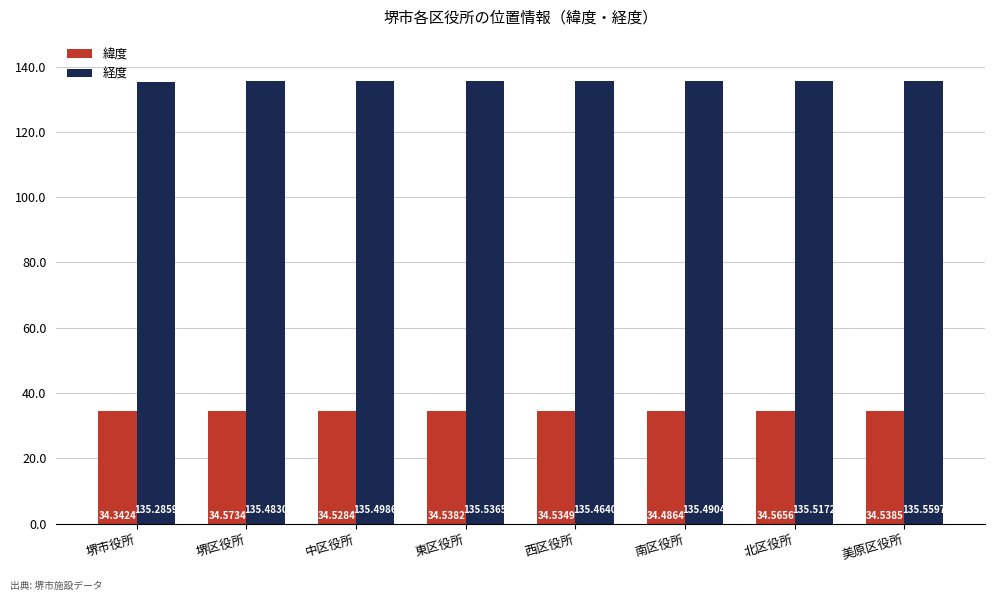

Which series changed the most between 堺区役所 and 美原区役所?

経度